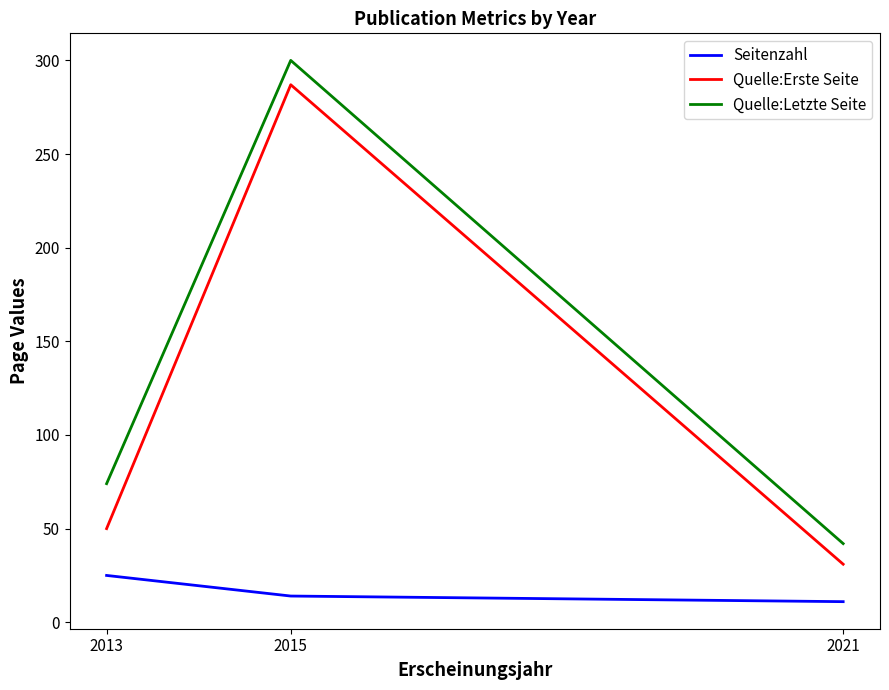

Rank the series by their maximum value, from highest to lowest.

Quelle:Letzte Seite, Quelle:Erste Seite, Seitenzahl